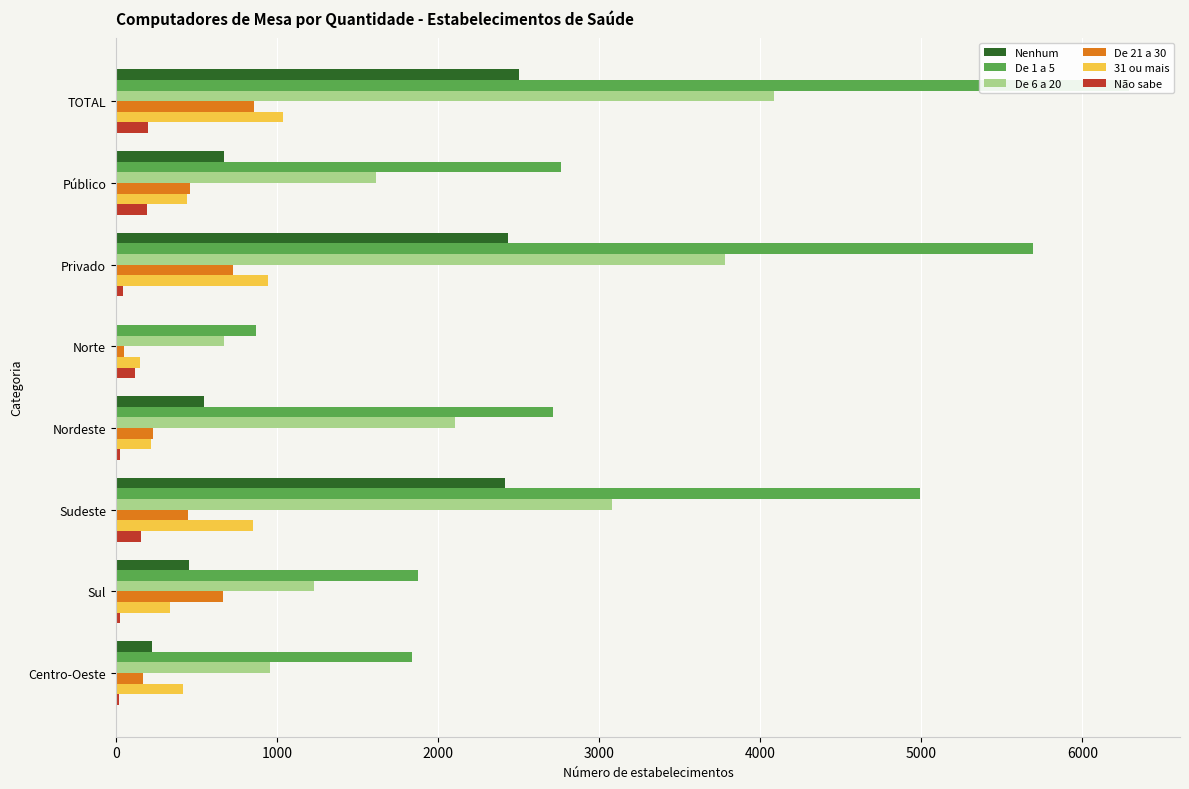

What is the difference between the maximum and minimum values in the De 1 a 5 series?

5423.3